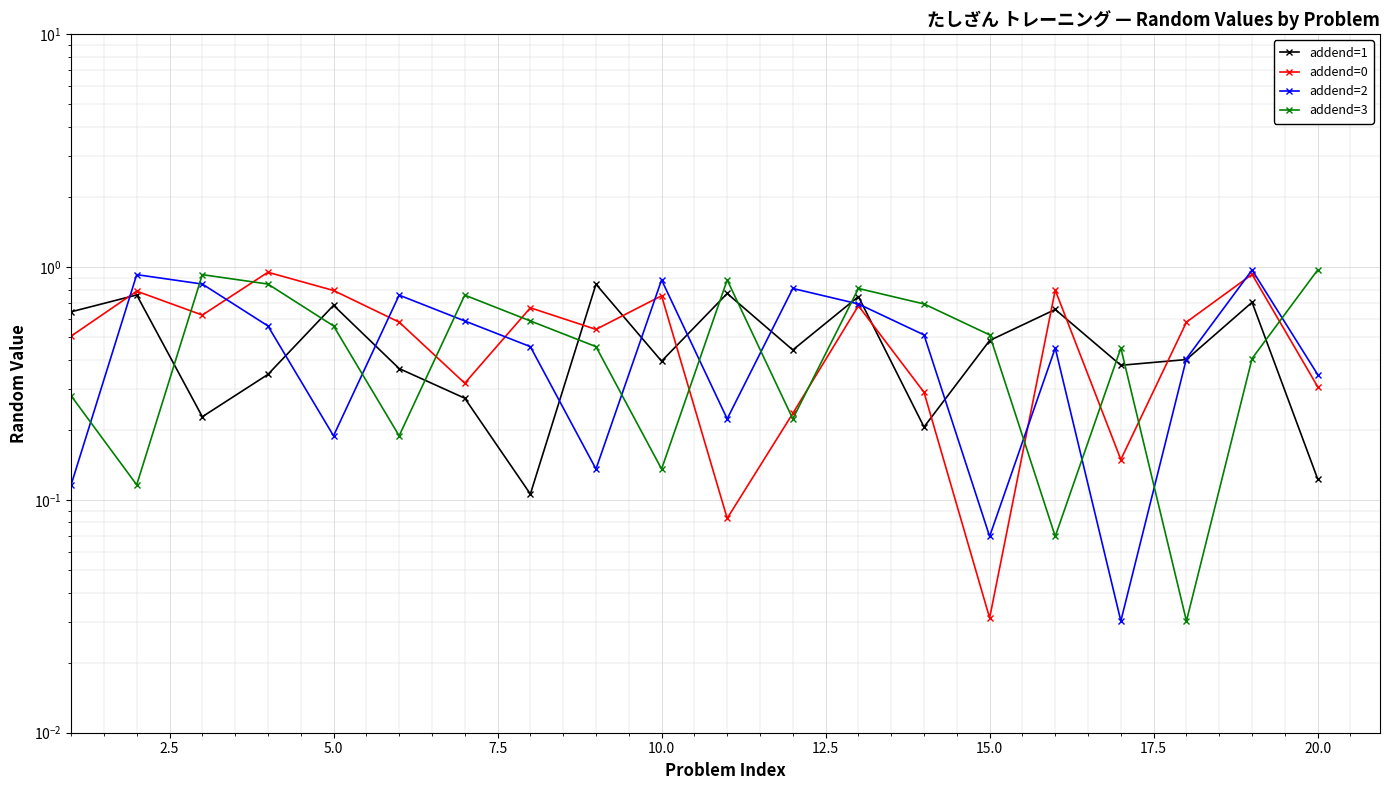

Is it true that addend=2 equals 0.2 at 20.0?

False